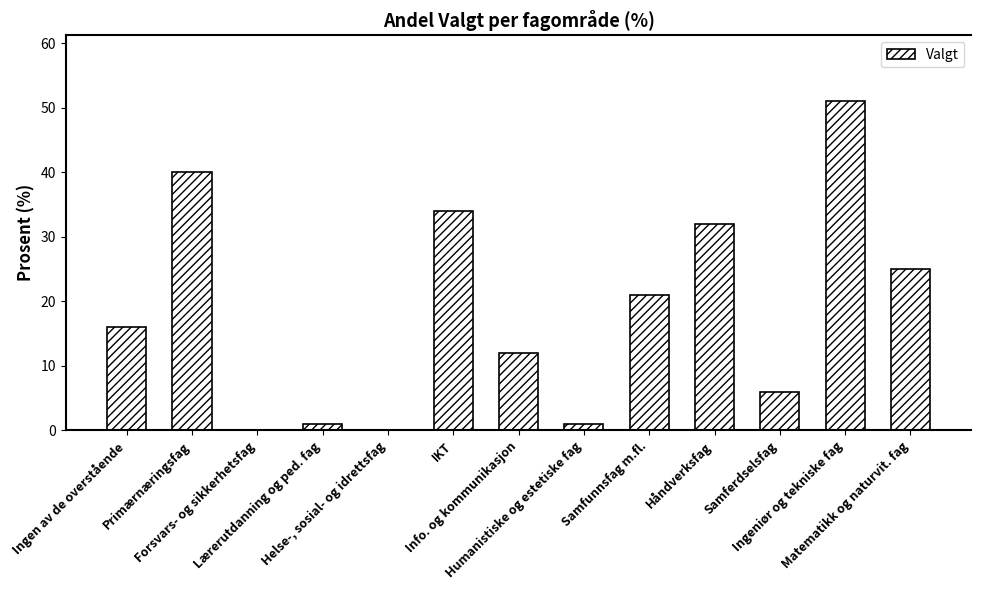

Reading right to left, list all the values displayed in this chart.

25	51	6	32	21	1	12	34	0	1	0	40	16